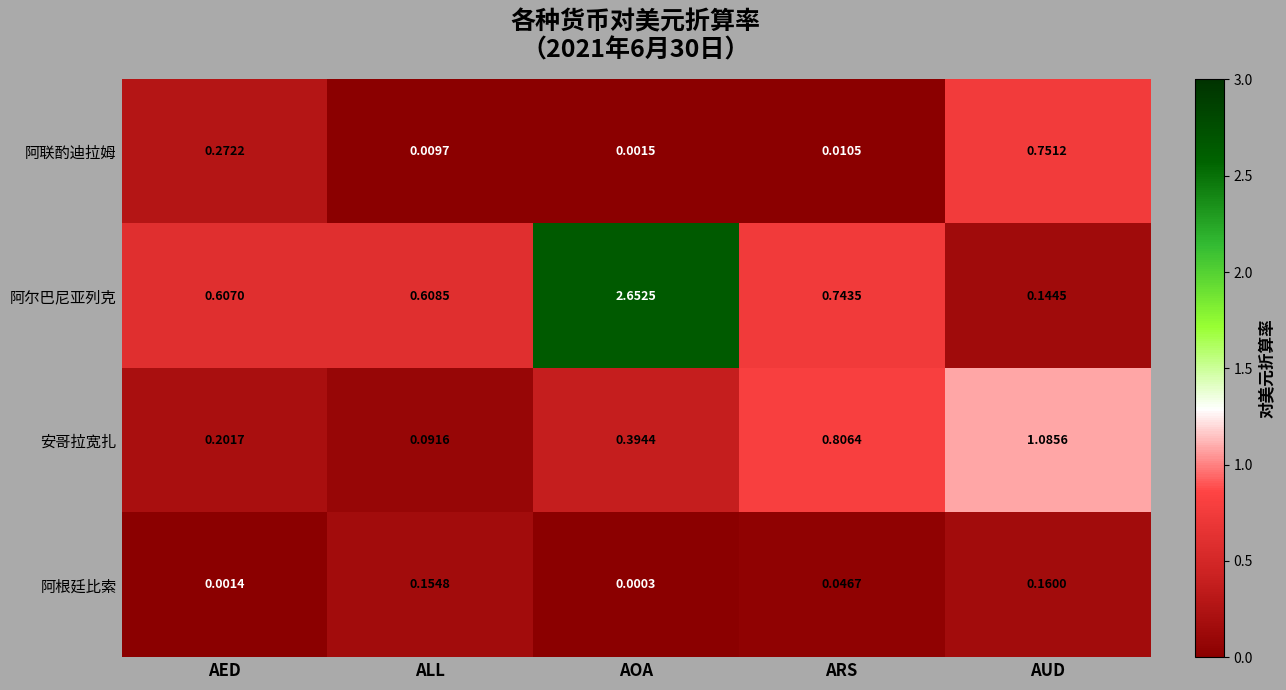

Which series has the largest range (max minus min)?

阿尔巴尼亚列克